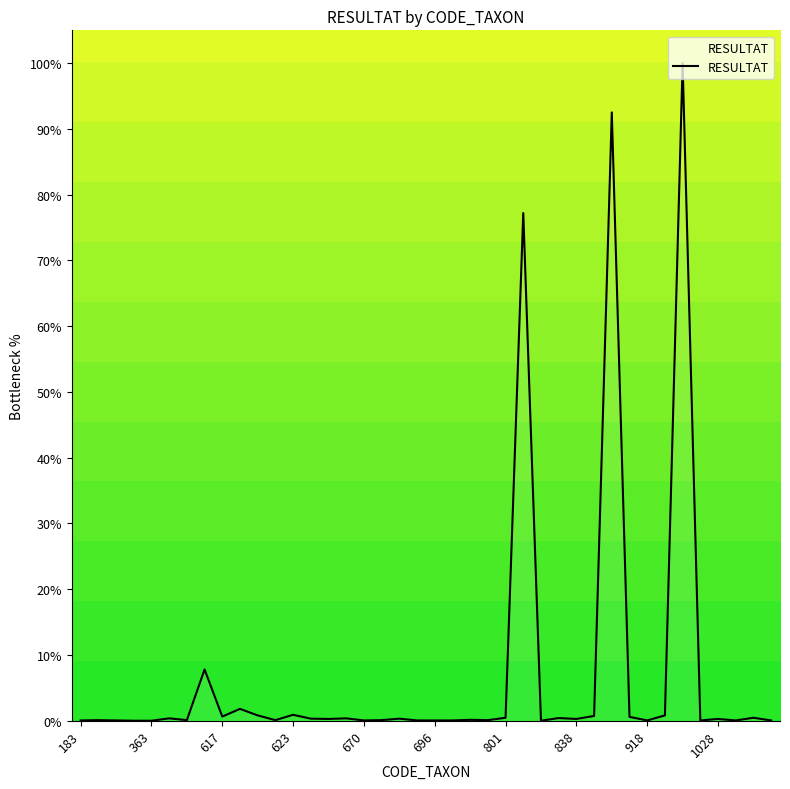

What is the difference between the maximum and minimum values?

100.0